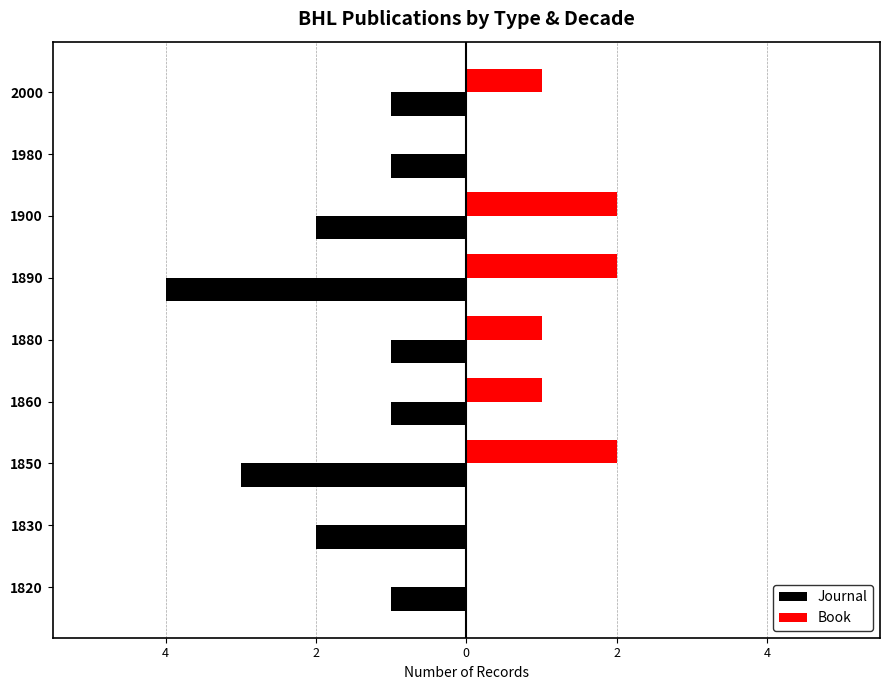

What are all the series names shown in the legend?

Journal, Book